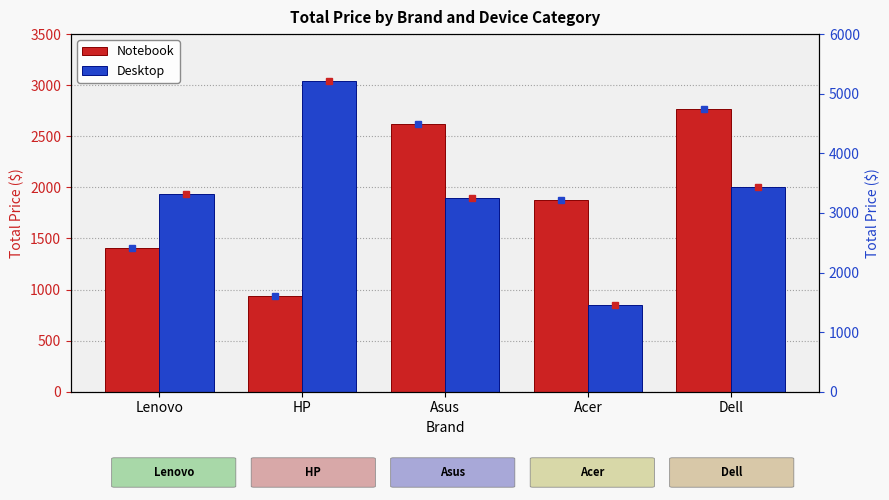

List the series in order of their peak value, highest first.

Desktop, Notebook